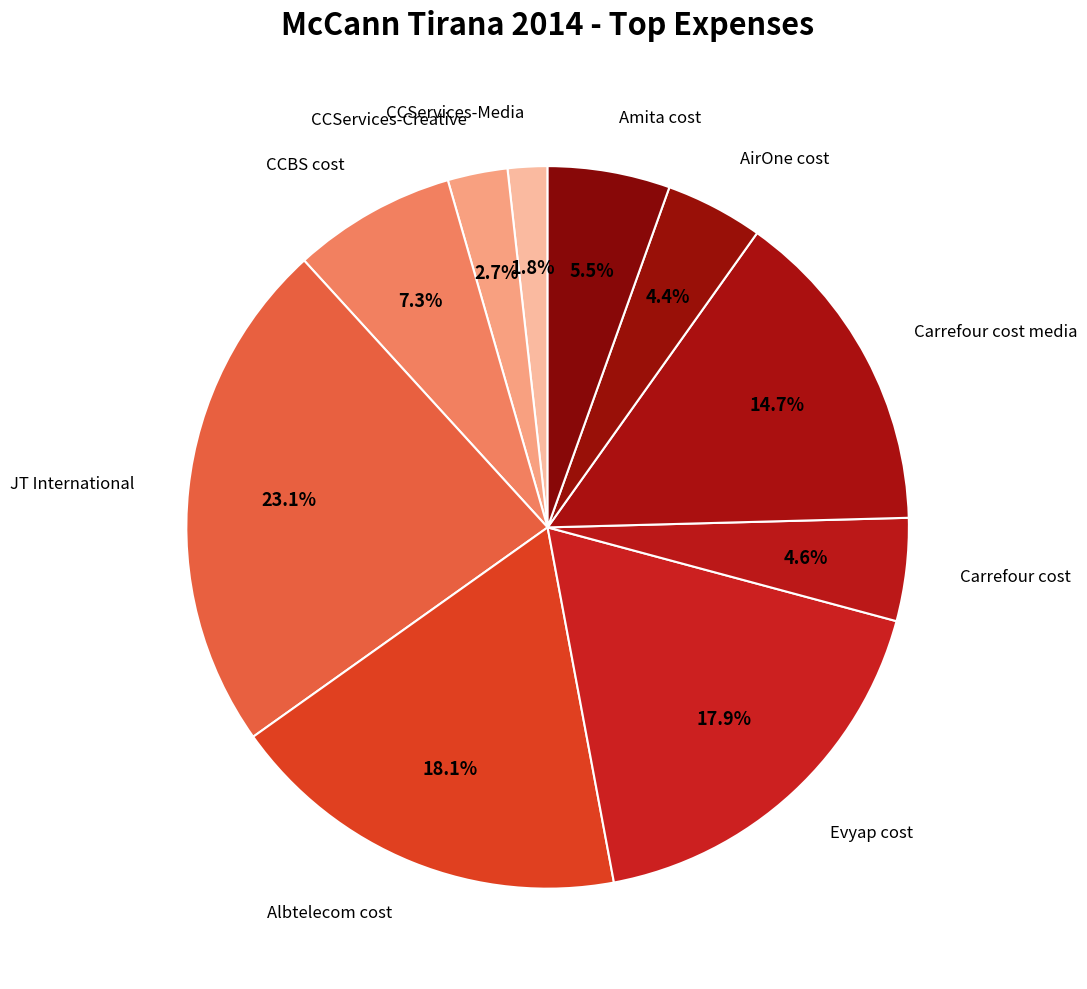

How many slices are in this pie chart?

10